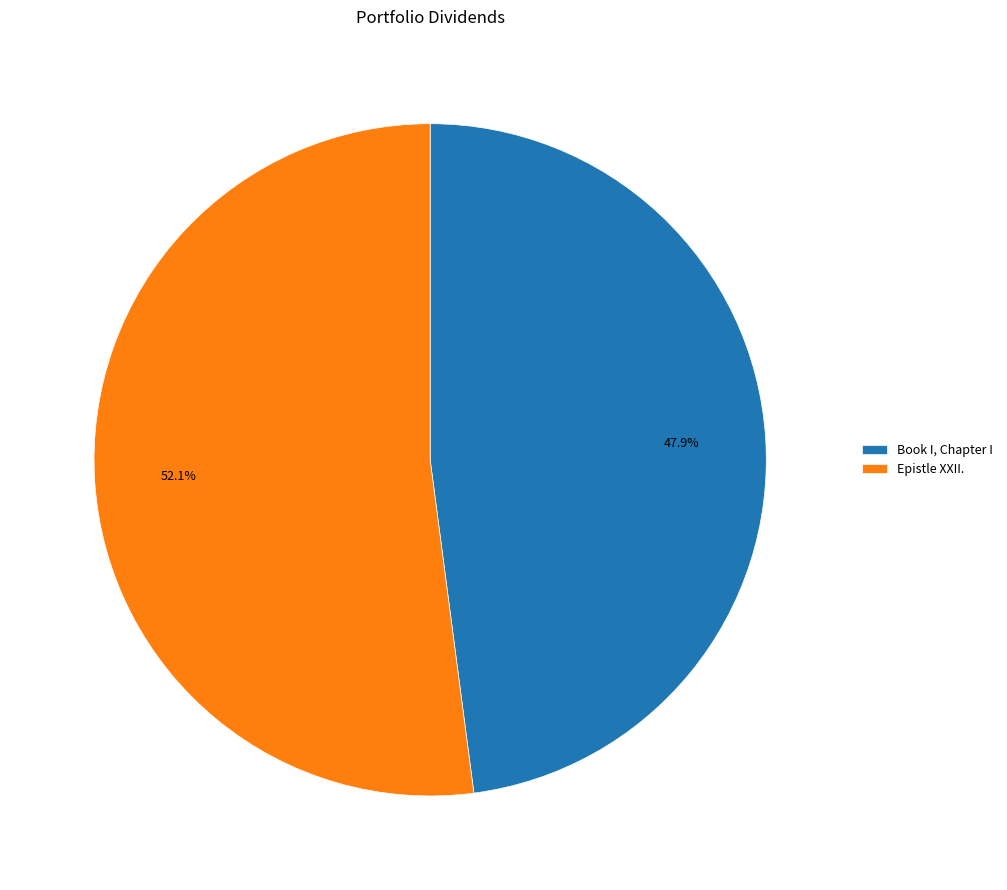

Combined, what portion of the pie is Book I, Chapter I and Epistle XXII.?

100.0%